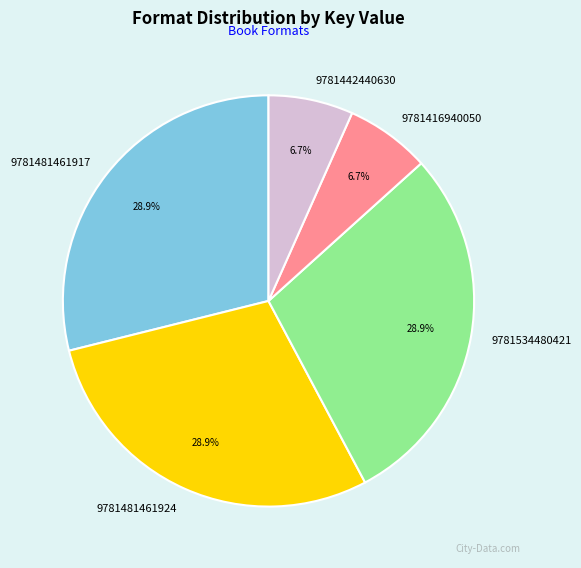

What percentage is the 9781534480421 slice, to the nearest percent?

29%